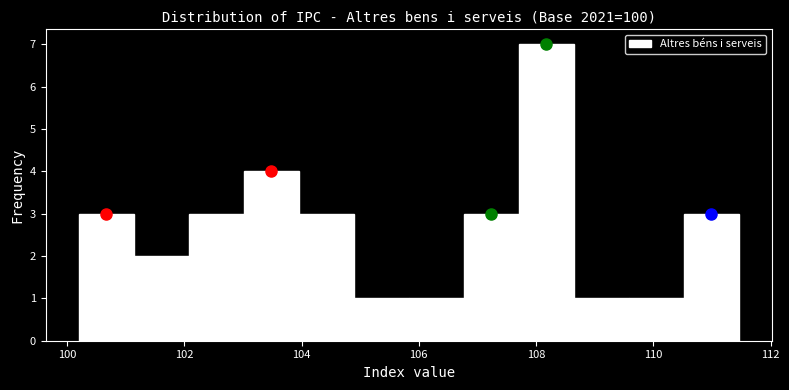

Over which range of the x-axis is the bar tallest?

107.8 to 108.6